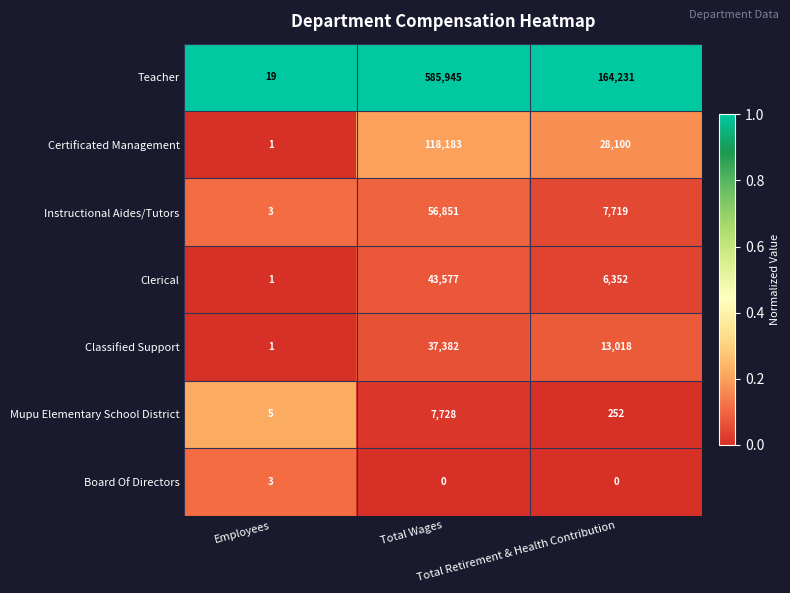

What is the difference between the maximum and minimum values in the Classified Support series?

37381